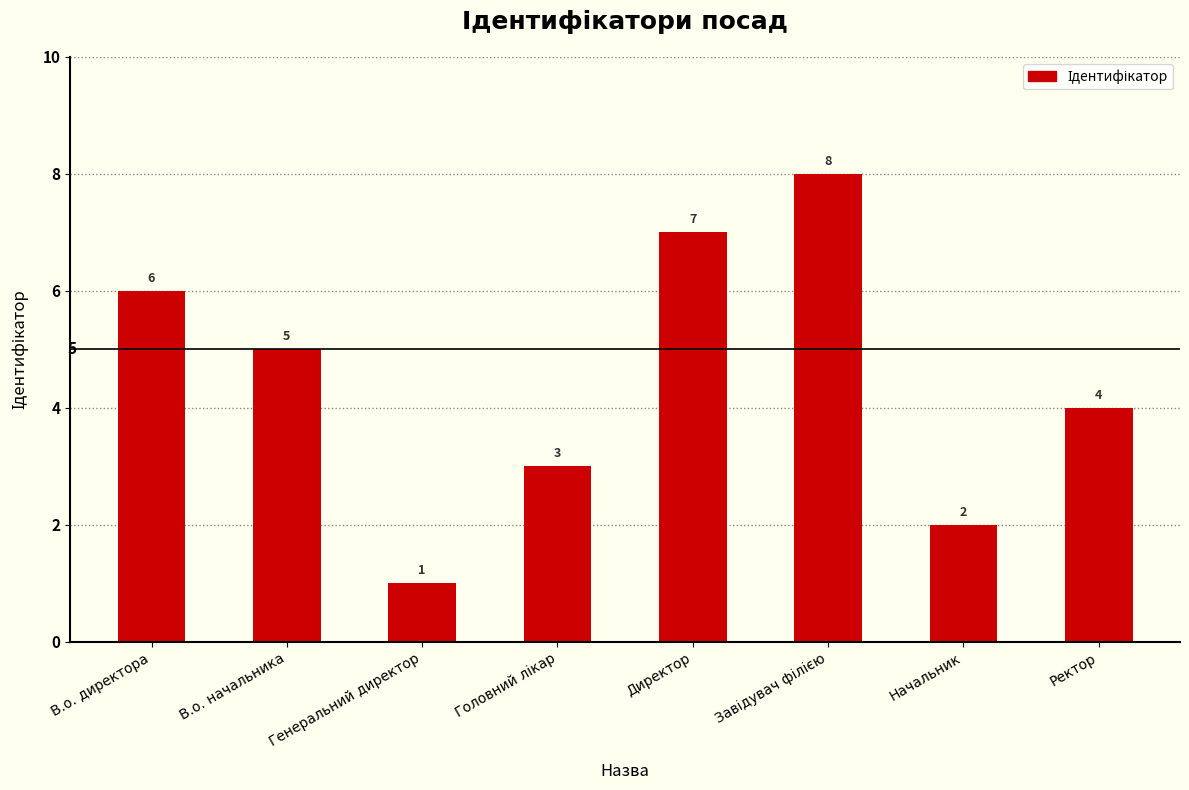

The chart shows a value of 10 at В.о. директора. True or false?

False